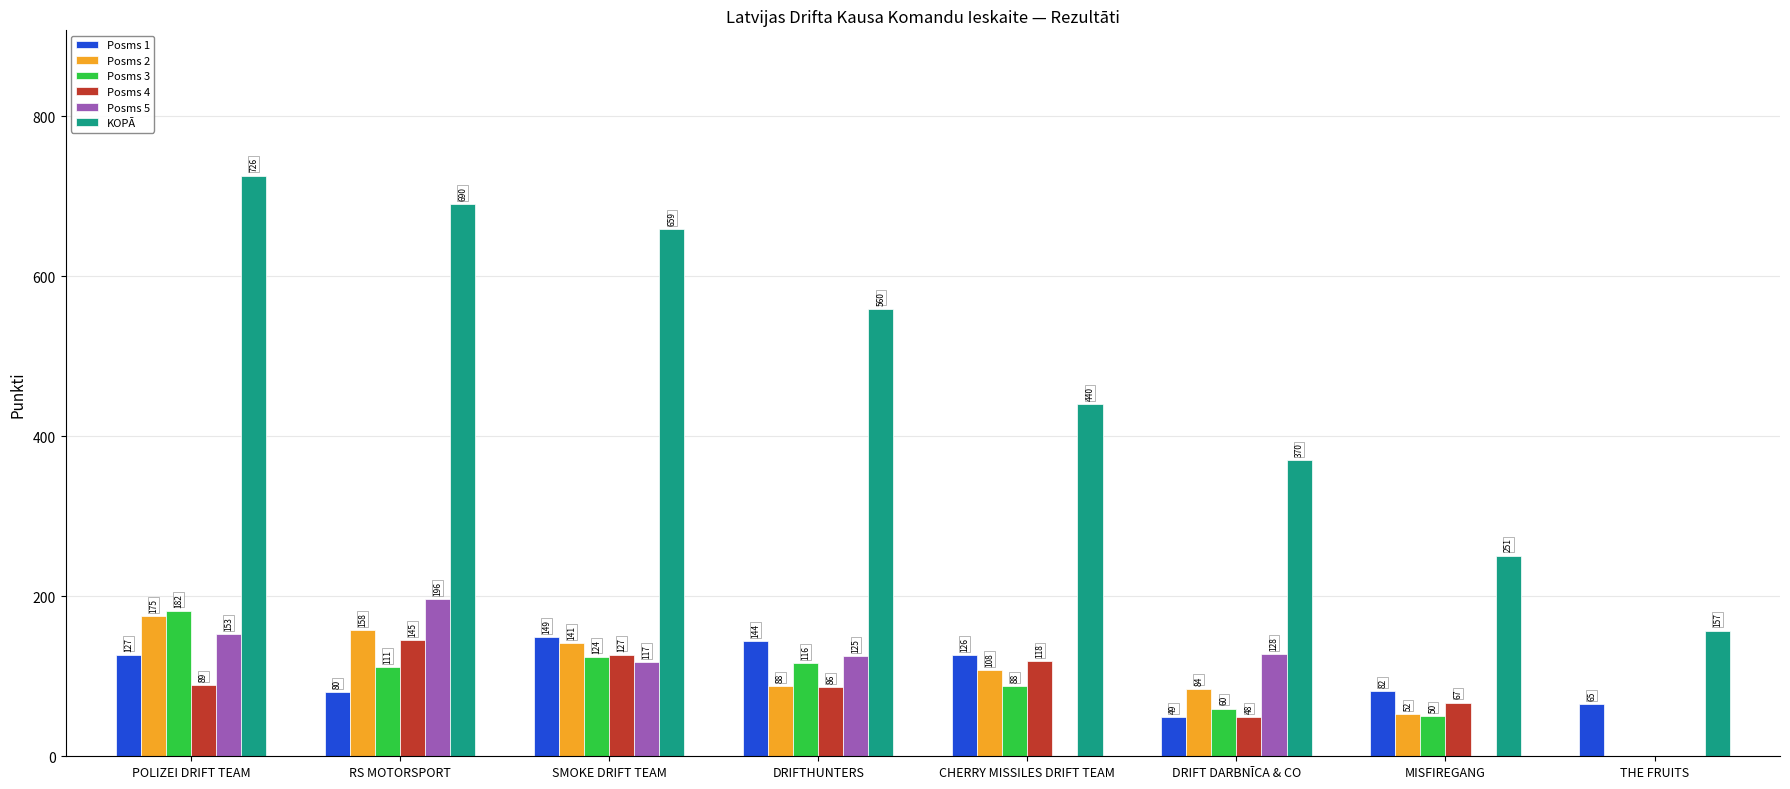

Which series has the largest total across all categories?

KOPĀ